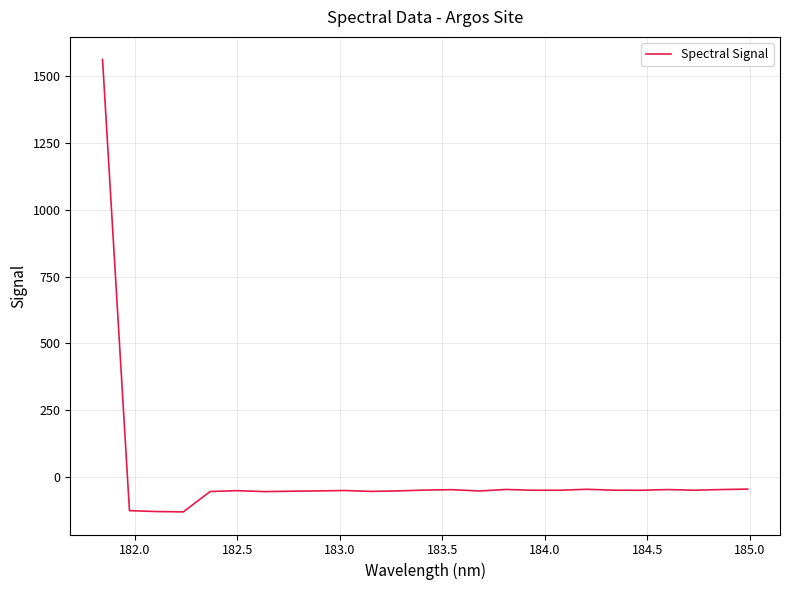

What is the smallest value displayed?

-130.6